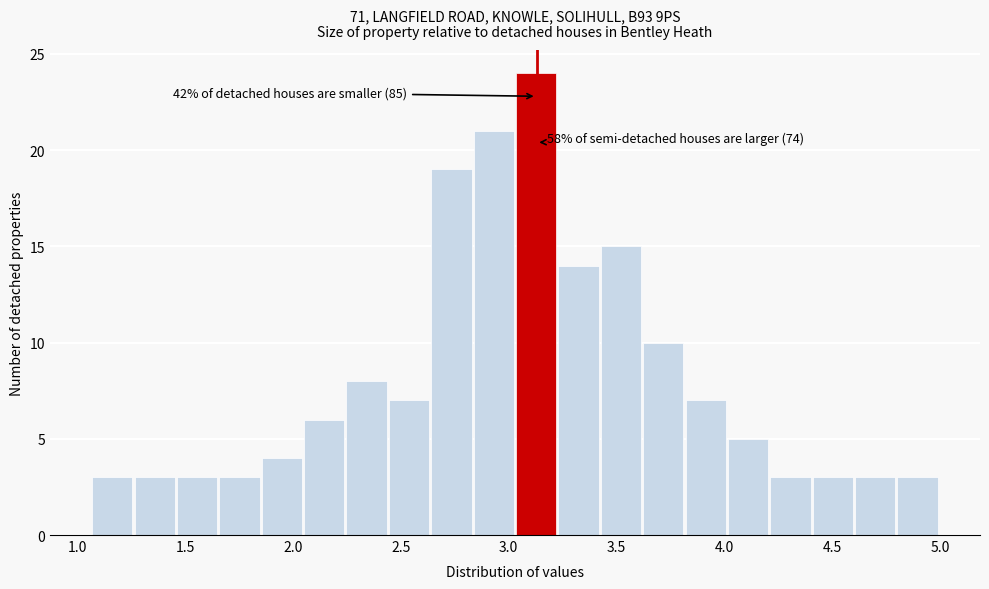

Around what value on the x-axis is the tallest bar? Give the approximate position of its centre, as read against the axis.

3.15